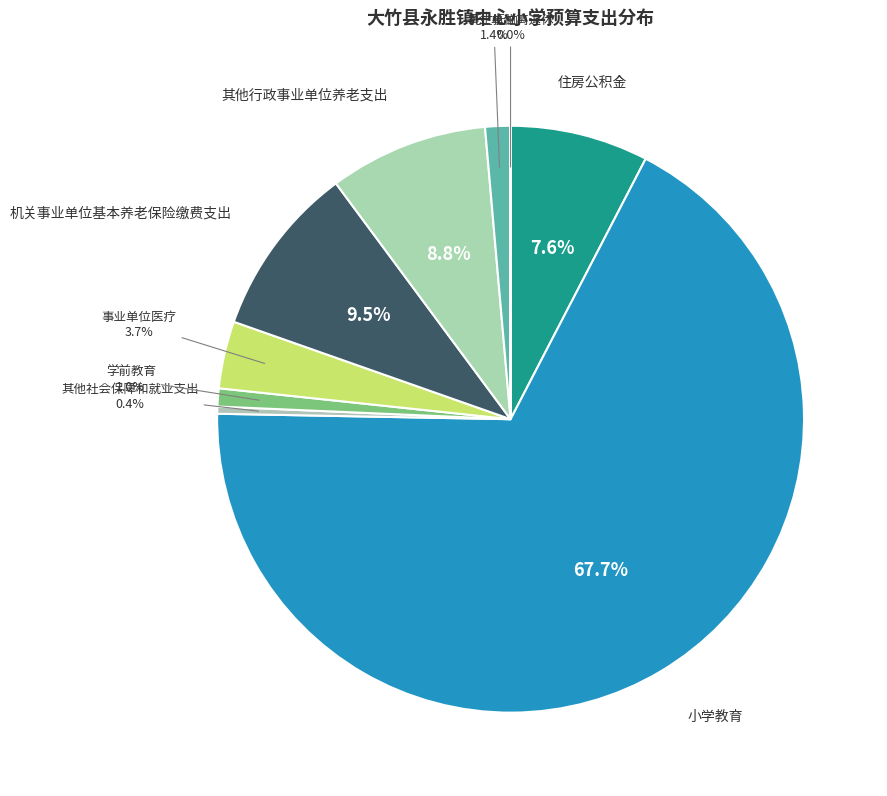

How many slices are in this pie chart?

9